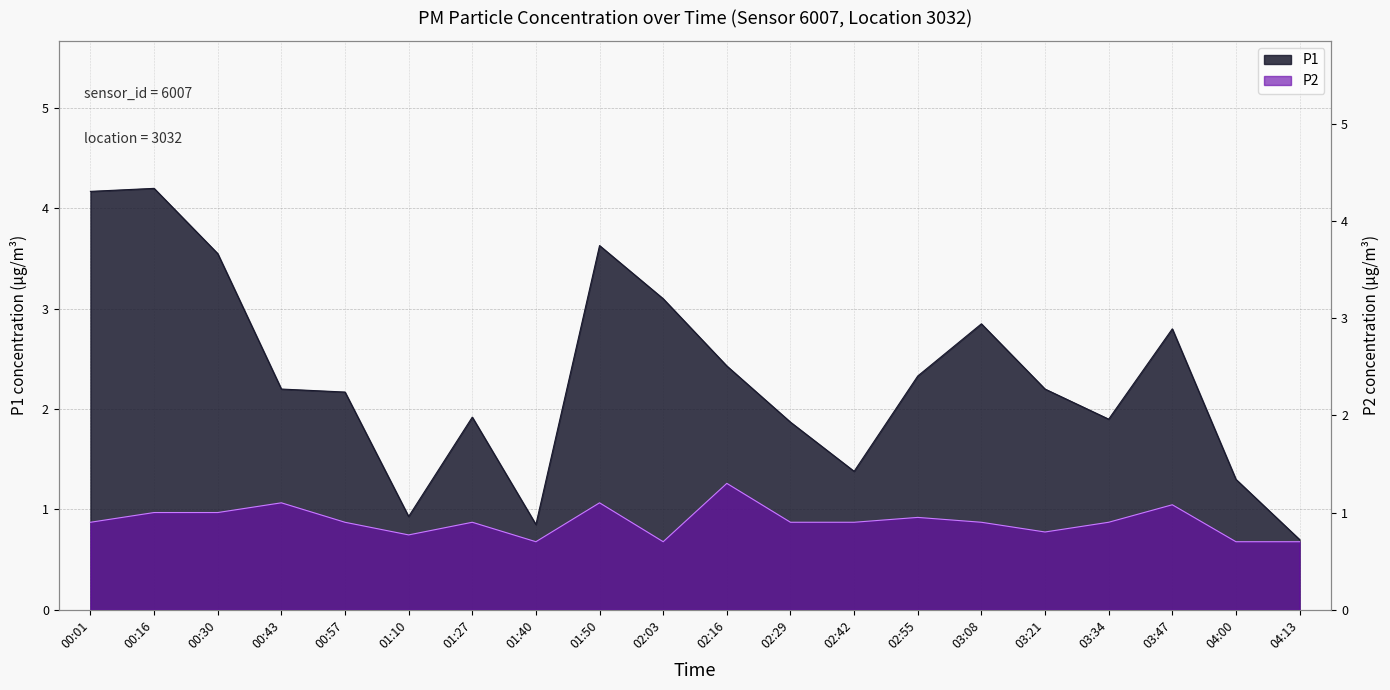

What is the minimum value shown in the chart?

0.7